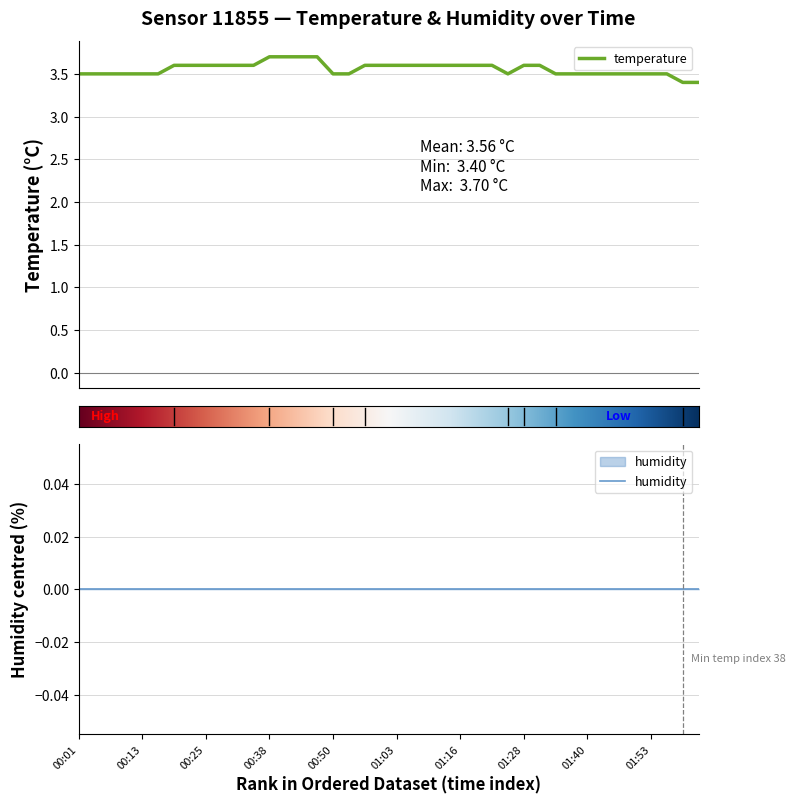

At which category does the chart reach its peak across all series?

00:38